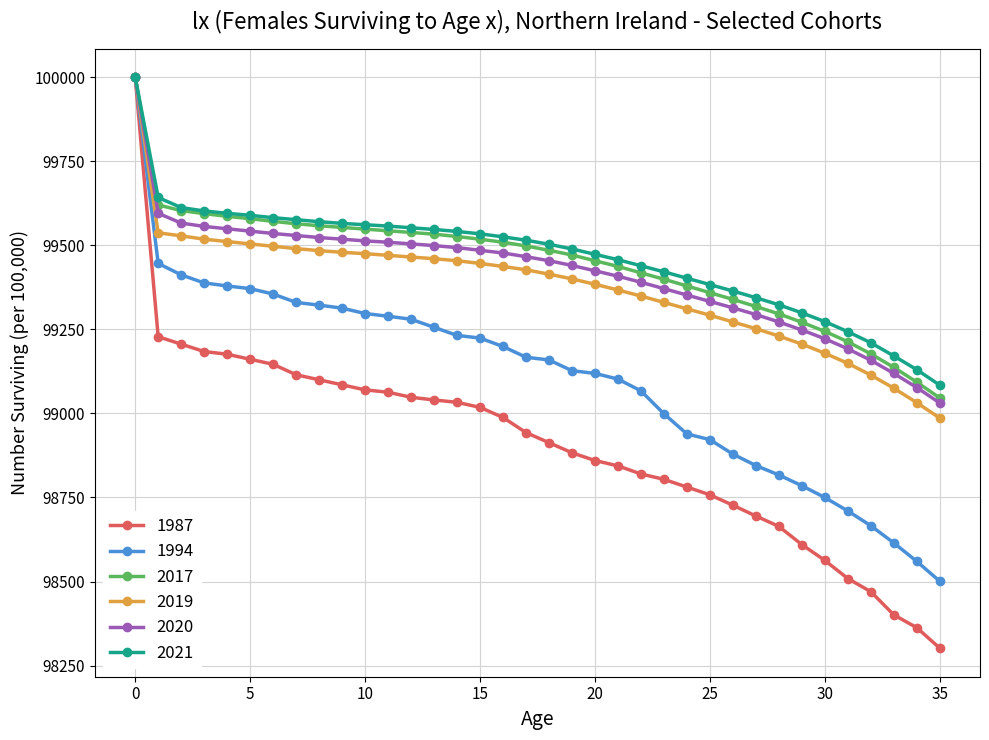

What is the value of the 2021 point at the 15th from the left?

99541